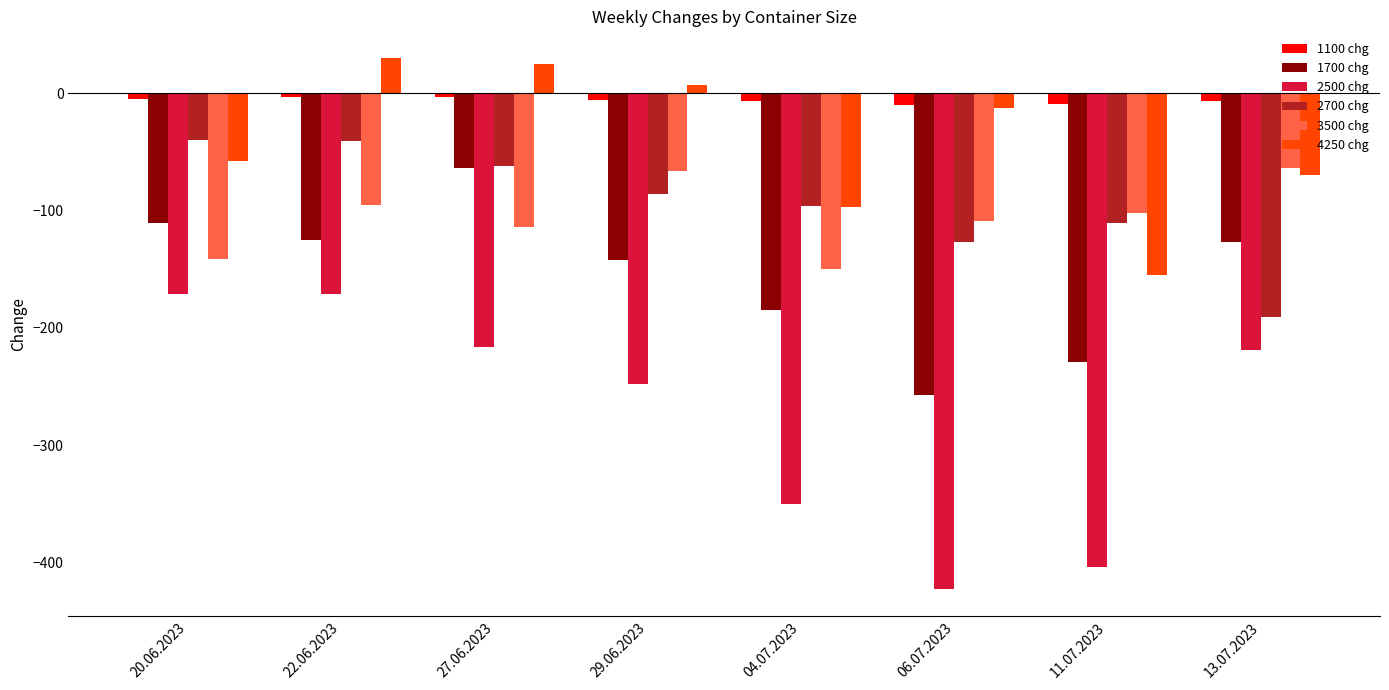

What is the total value across all series at 27.06.2023?

-434